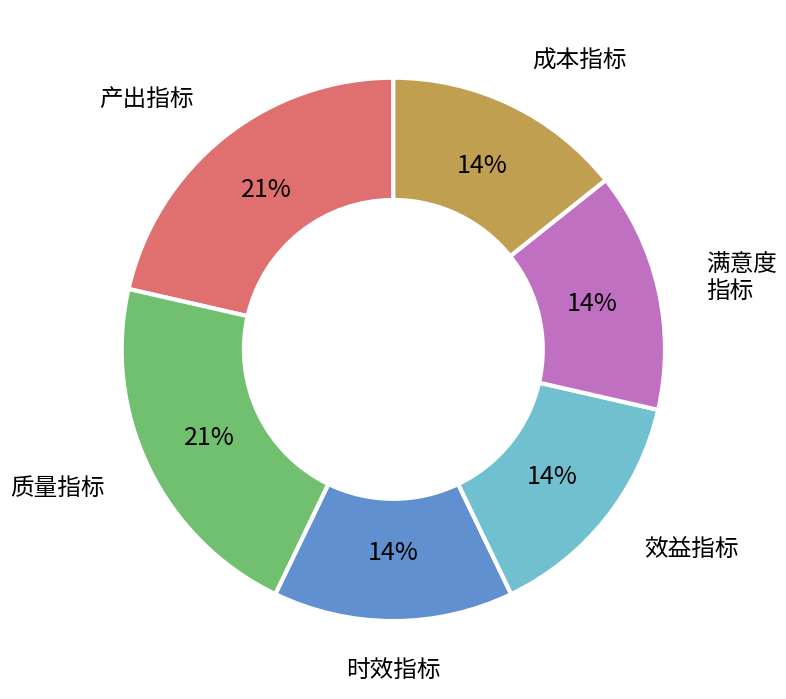

Count the number of slices in the pie.

6